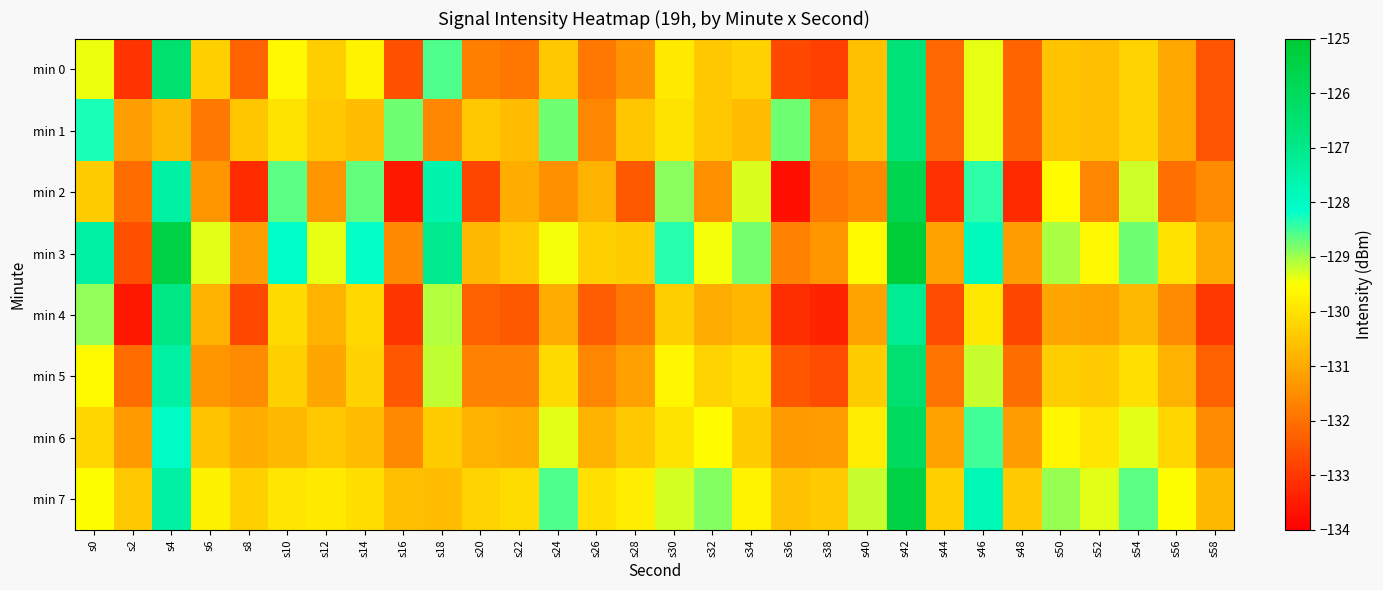

What is the smallest value displayed?

-133.7